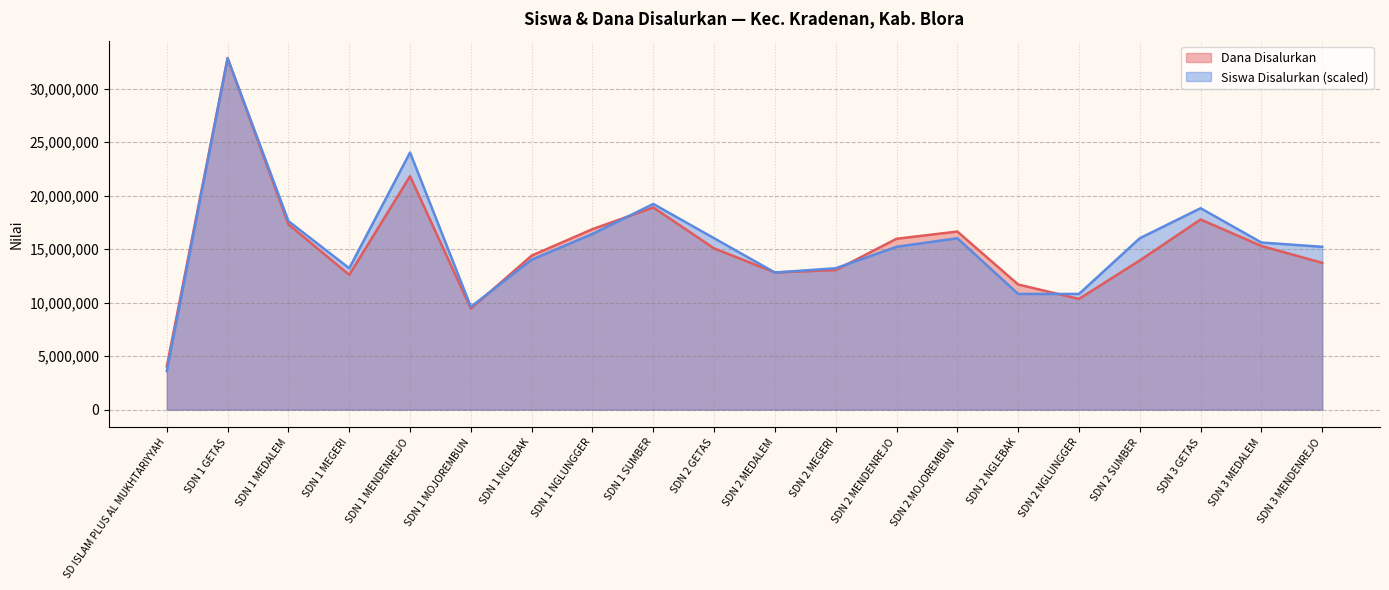

Which series ends up on top after the final intersection of Siswa Disalurkan and Dana Disalurkan?

Siswa Disalurkan